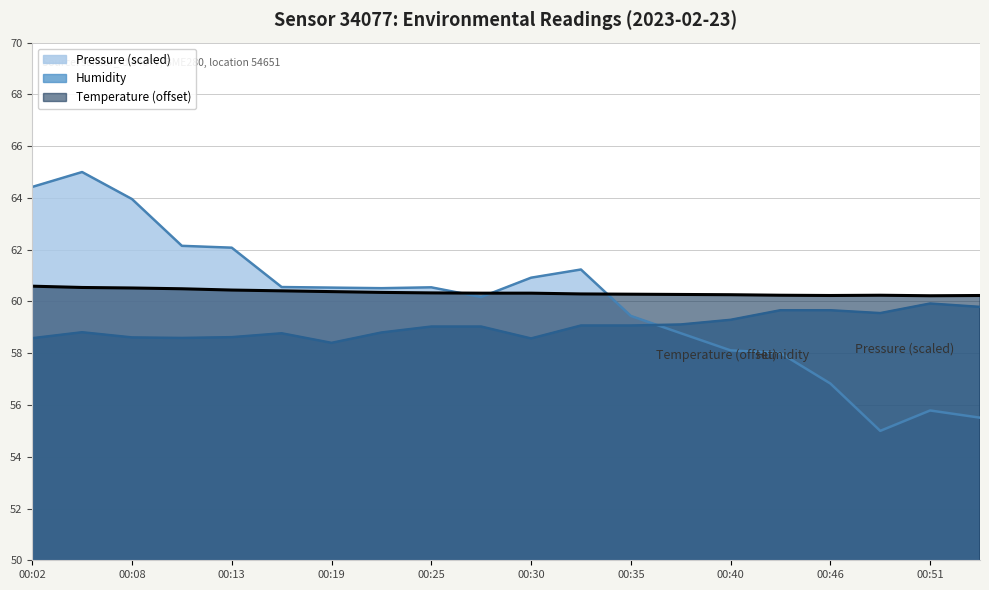

How many data points in Humidity are less than 59?

9